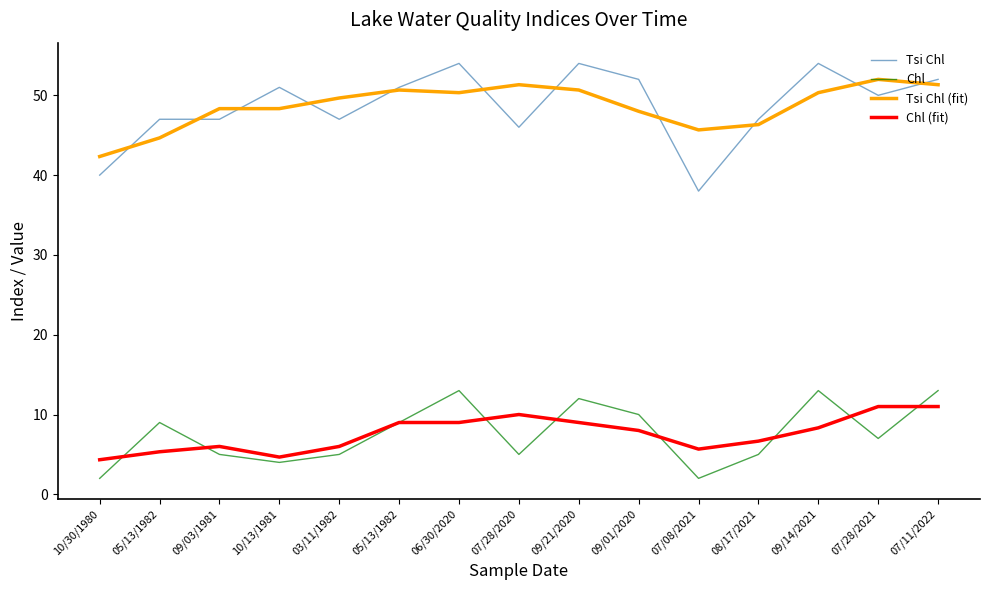

Where is Tsi Chl nearest to the value 46?

07/28/2020